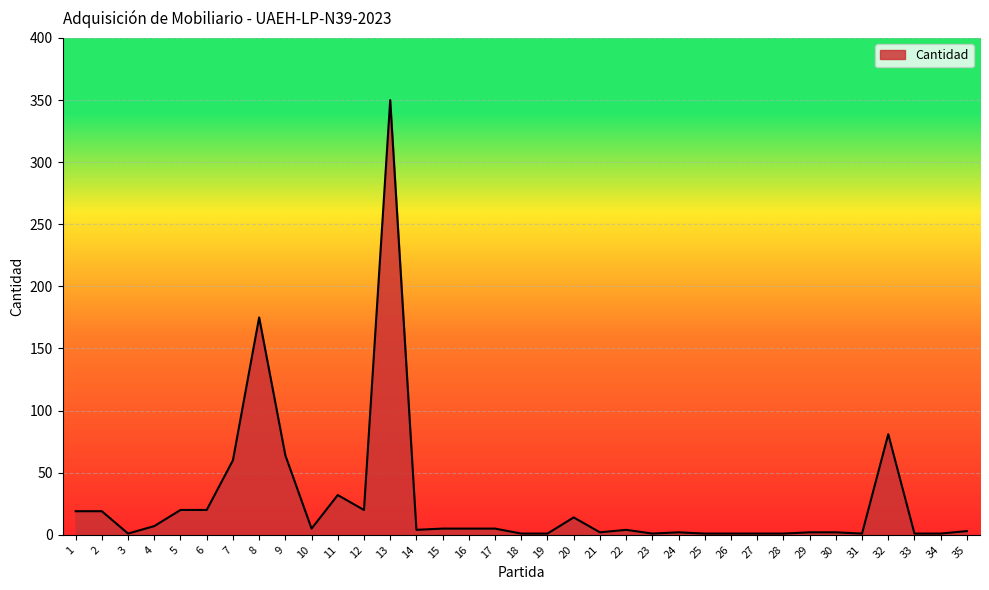

Does the chart have visible grid lines?

Yes